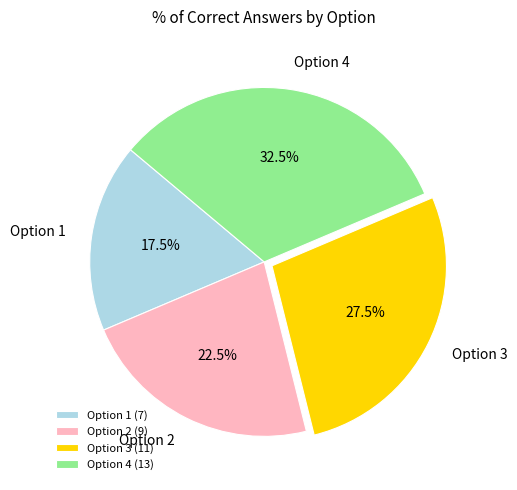

How many slices are in this pie chart?

4